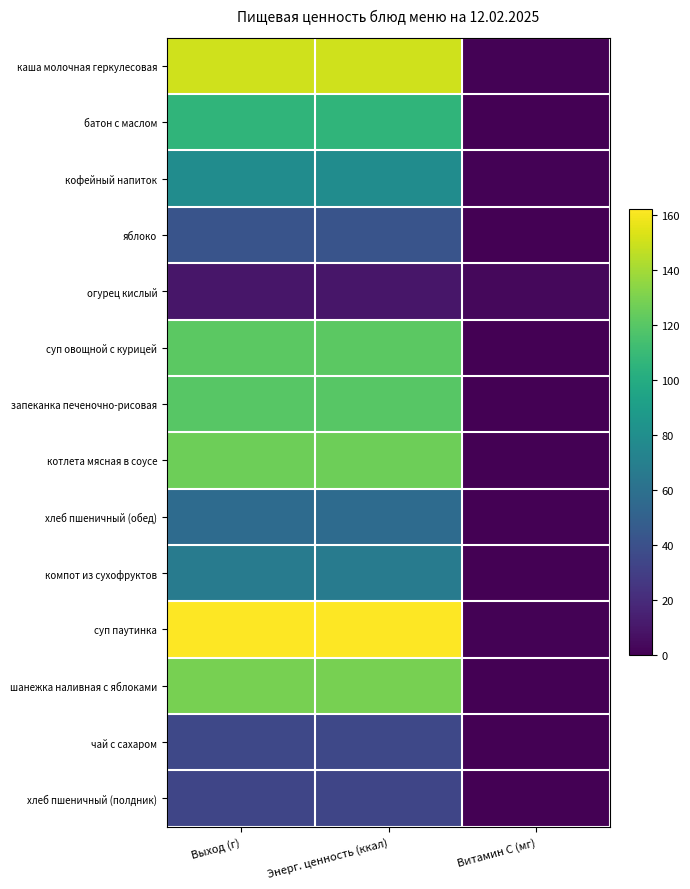

At how many categories does at least one series exceed 40?

2